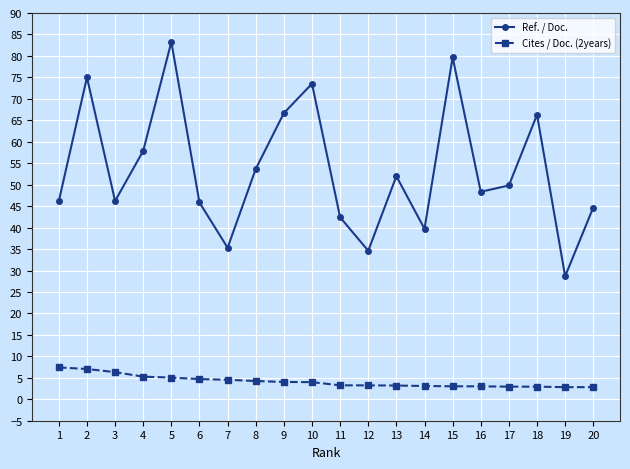

What is the difference between the highest and lowest values at 12?

31.4